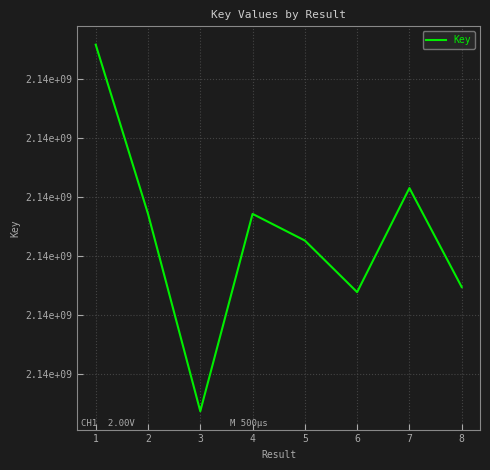

What is the change in value from 1 to 8?

-41114